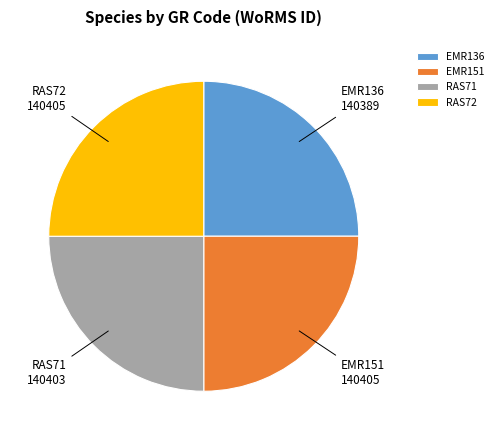

The EMR151 slice represents 25% of the pie. True or false?

True